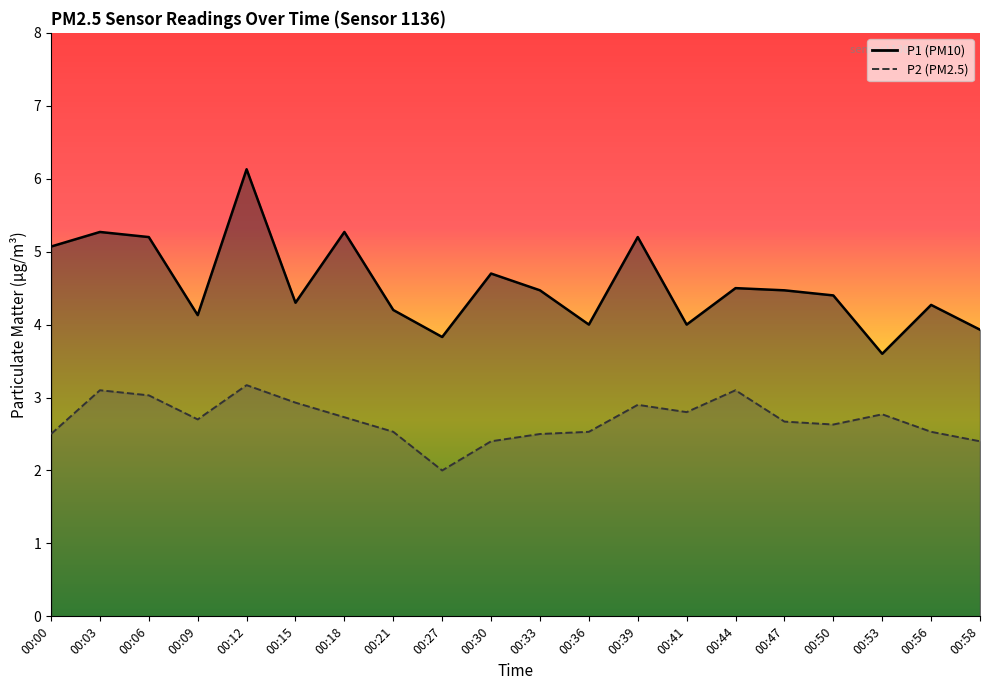

Which series has the largest total across all categories?

P1